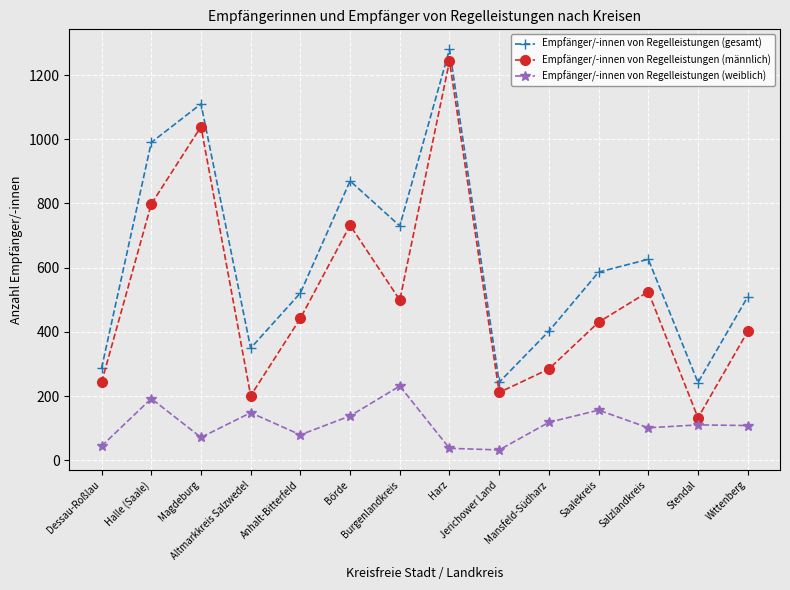

What is the label of the 1st point from the right?

Wittenberg